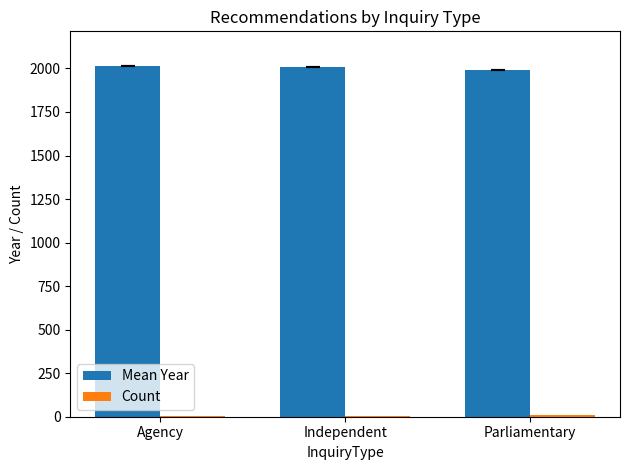

What is the sum of all Mean Year values?

6017